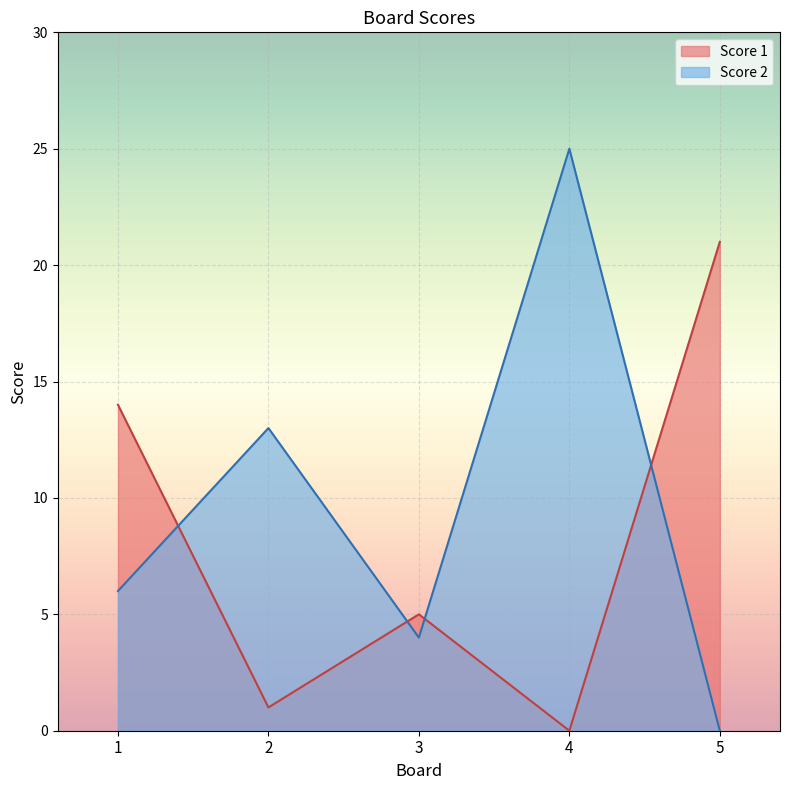

Reading left to right, extract all data points from this chart.

Score 1: 1=14	2=1	3=5	4=0	5=21
Score 2: 1=6	2=13	3=4	4=25	5=0